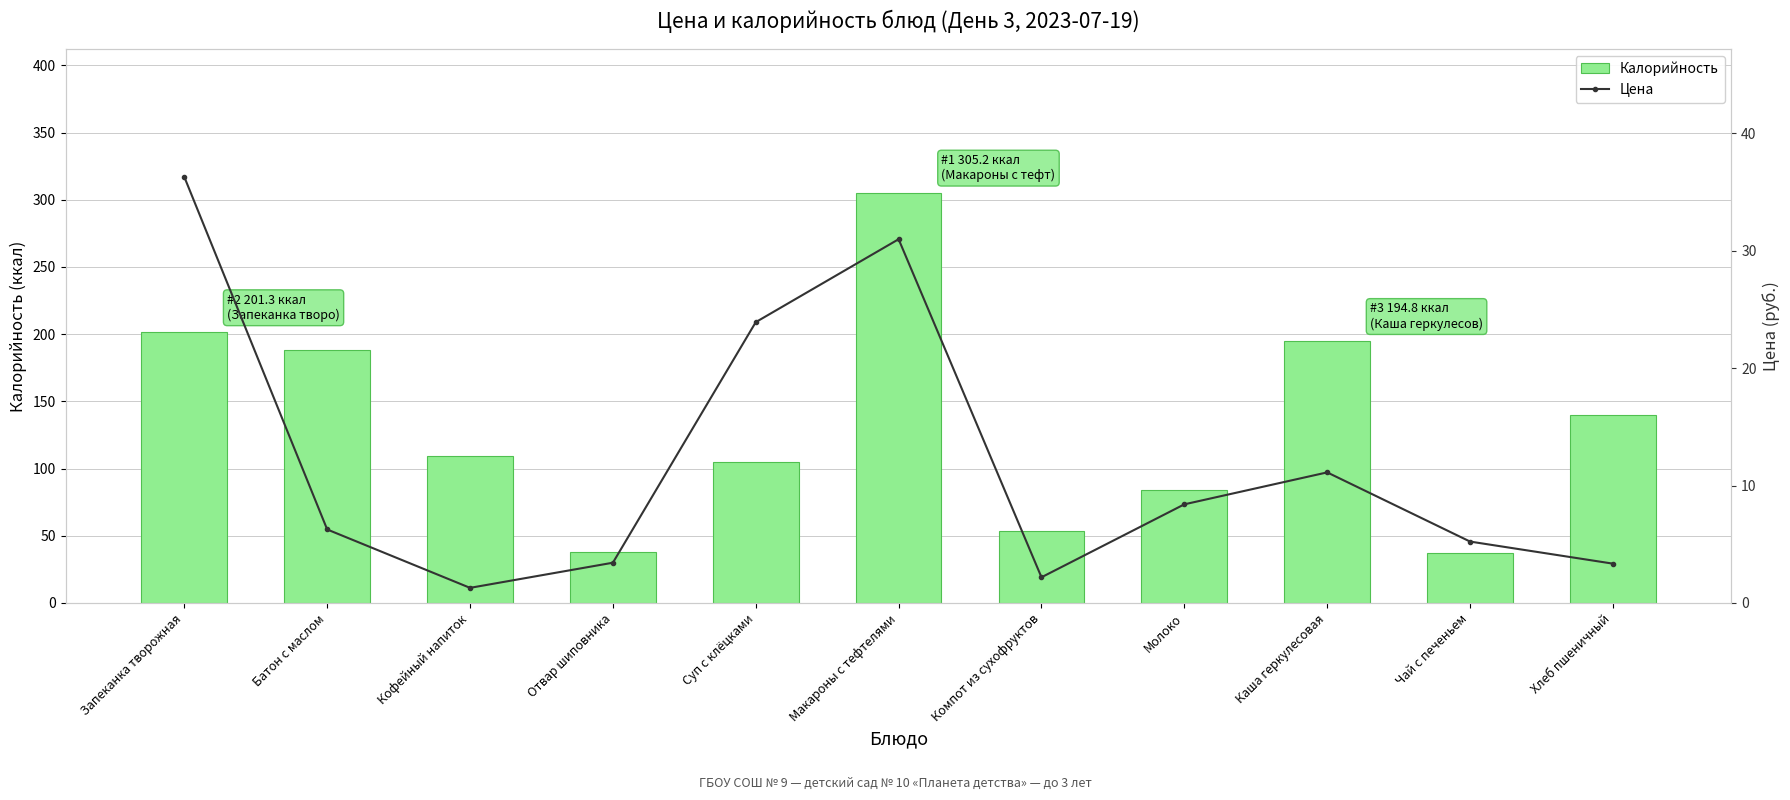

At which category is the sum across all series the highest?

Макароны с тефтелями